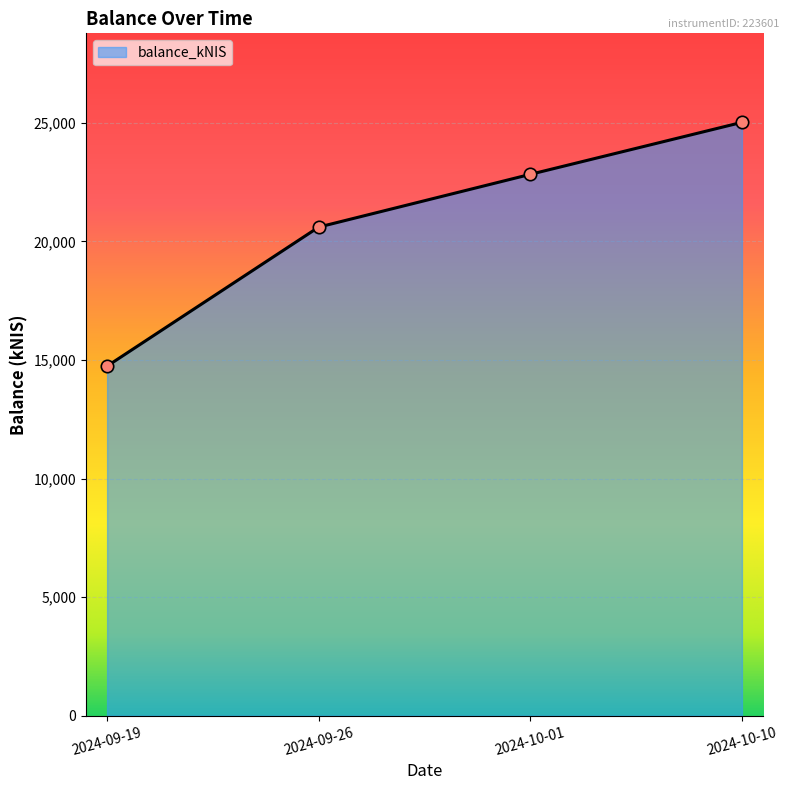

What is the change in value from 2024-10-01 to 2024-10-10?

+2192.5